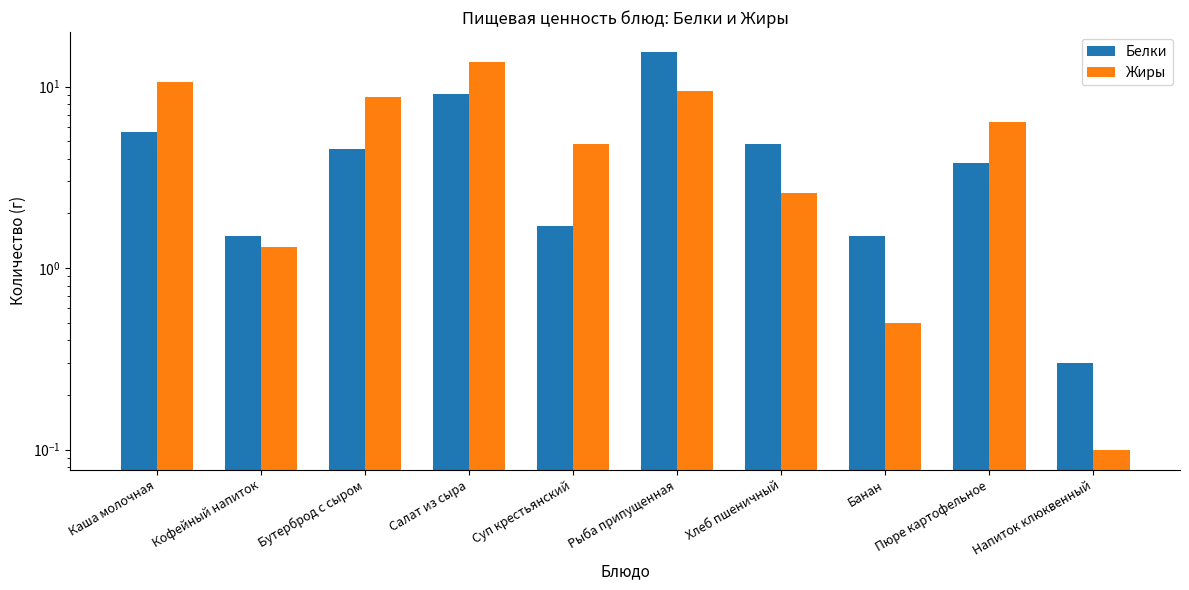

List the labels in order of Жиры value, largest first.

Салат из сыра, Каша молочная, Рыба припущенная, Бутерброд с сыром, Пюре картофельное, Суп крестьянский, Хлеб пшеничный, Кофейный напиток, Банан, Напиток клюквенный